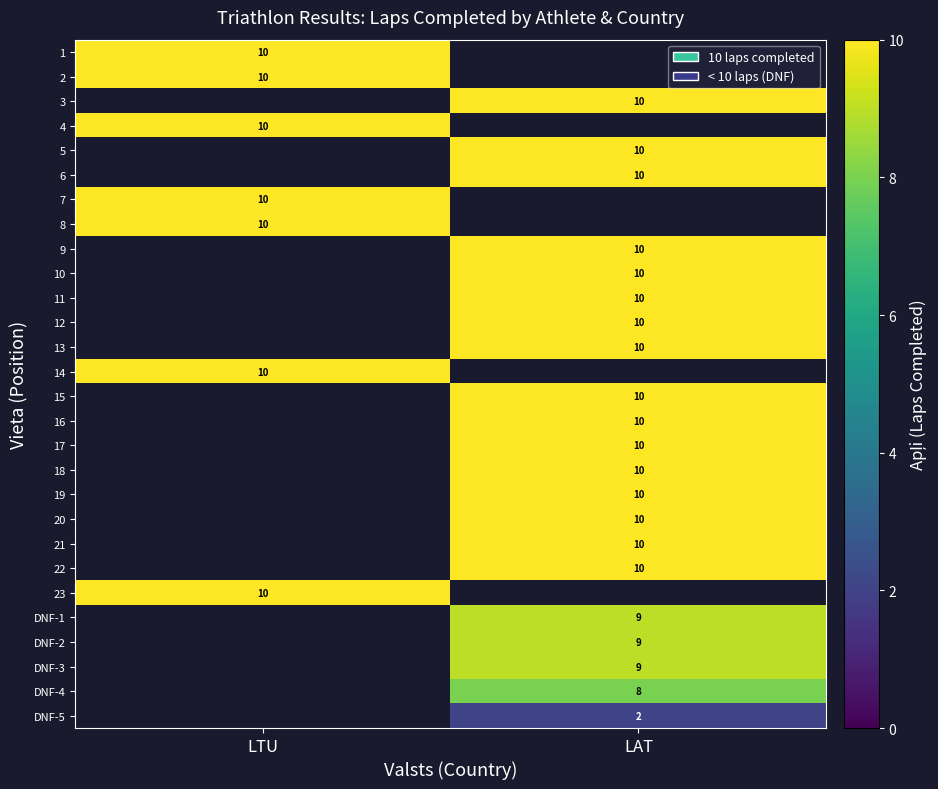

The 19 series shows 10 at LAT. True or false?

True